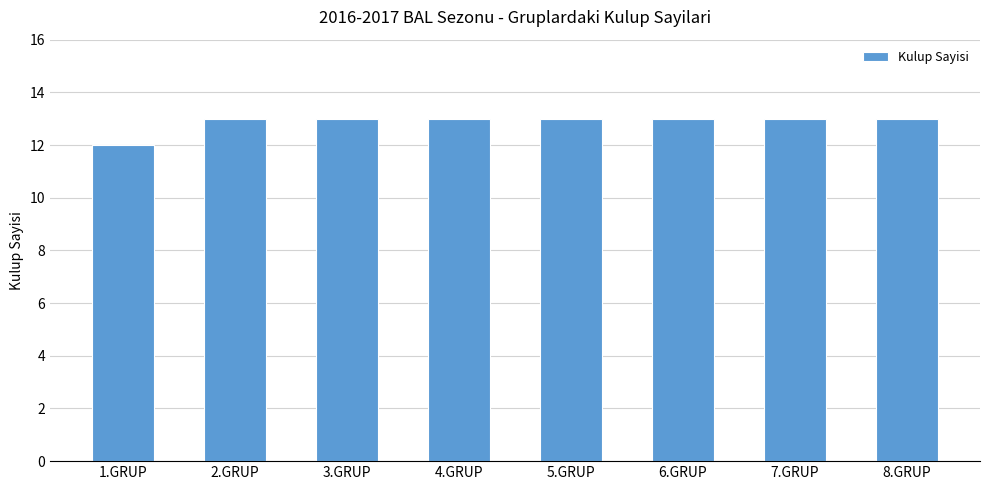

Which category has the lowest value across all series?

1.GRUP